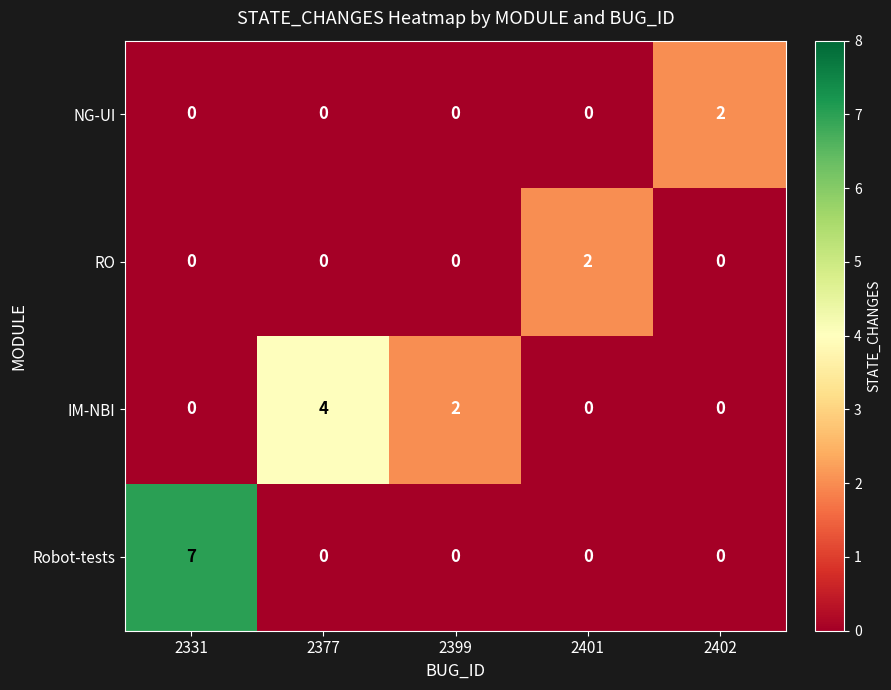

What is the maximum value shown in the chart?

7